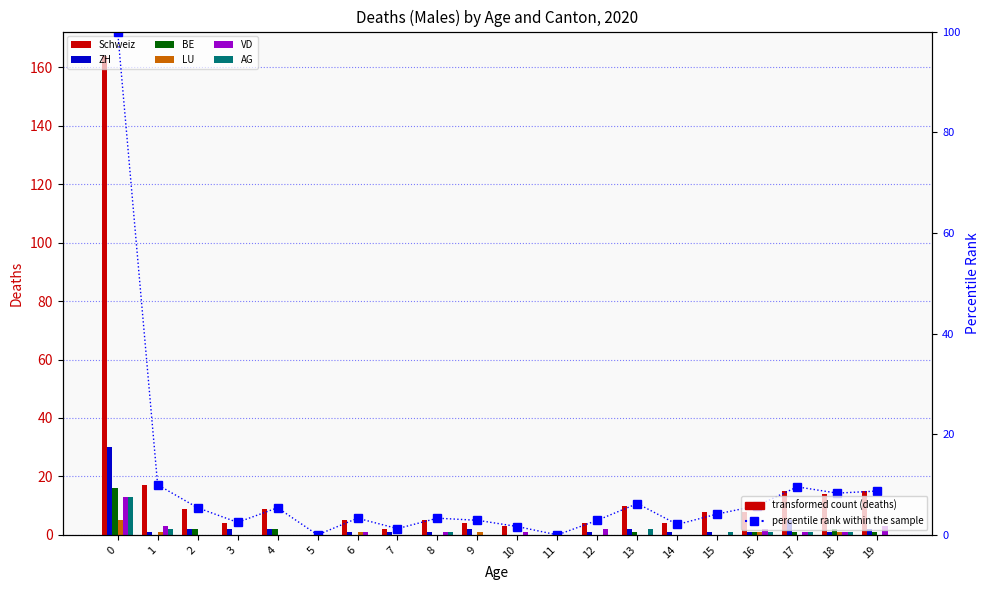

Rank the series by their maximum value, from highest to lowest.

Schweiz, ZH, BE, VD, AG, LU